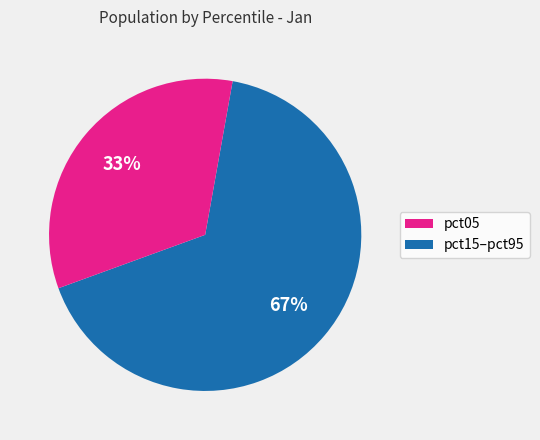

To the nearest percent, what is the average slice percentage?

50%